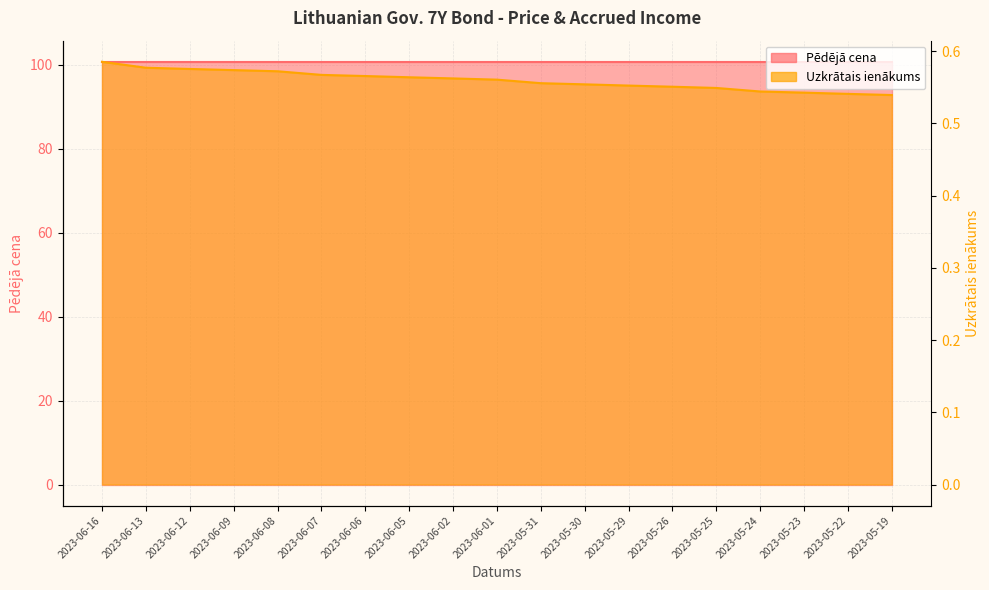

The value at 2023-06-06 is 0.6. True or false?

True